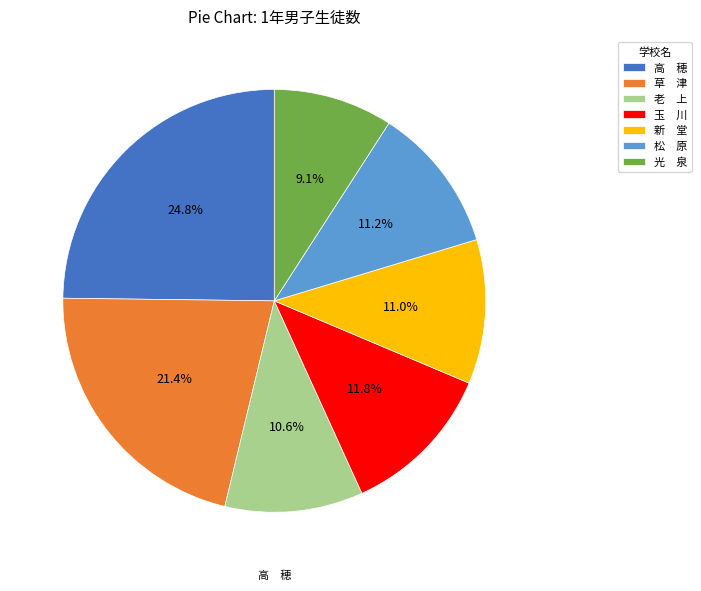

What is the smallest slice in the pie chart?

光 泉